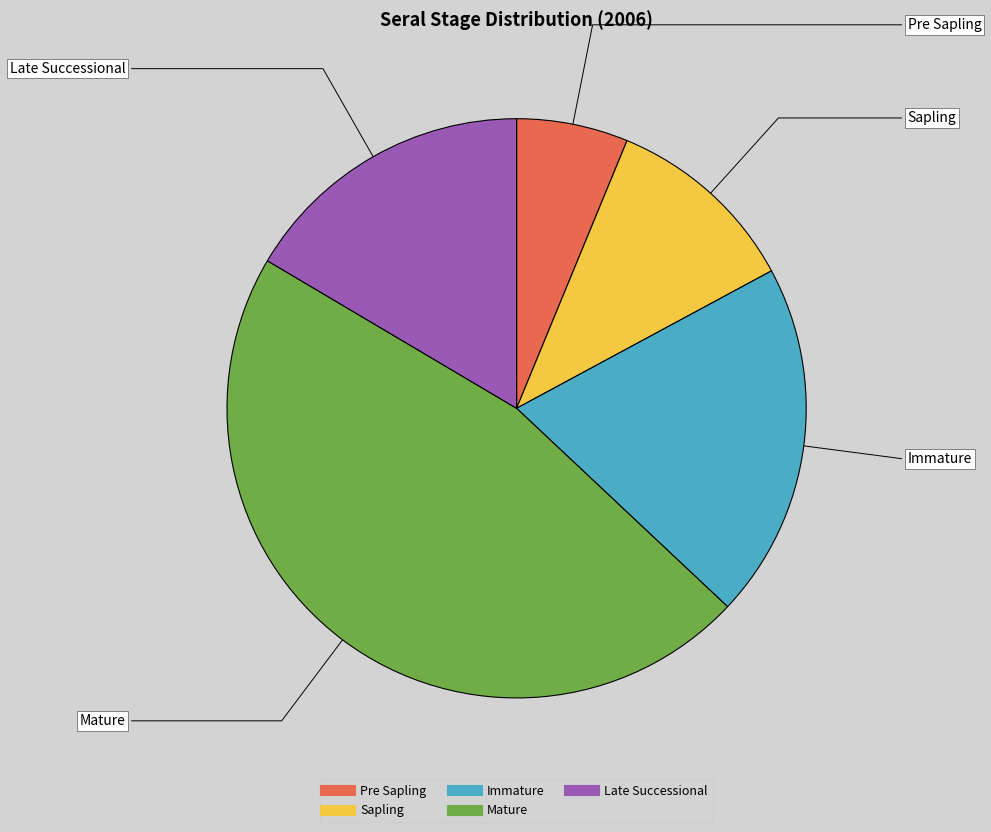

Which category has the biggest portion of the pie?

Mature